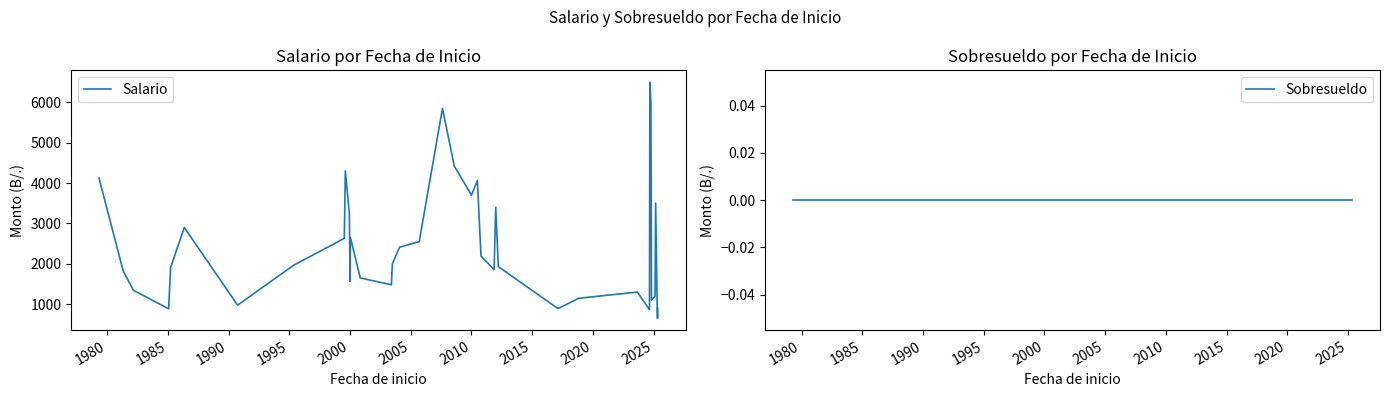

What is the highest value of the Salario series?

6500